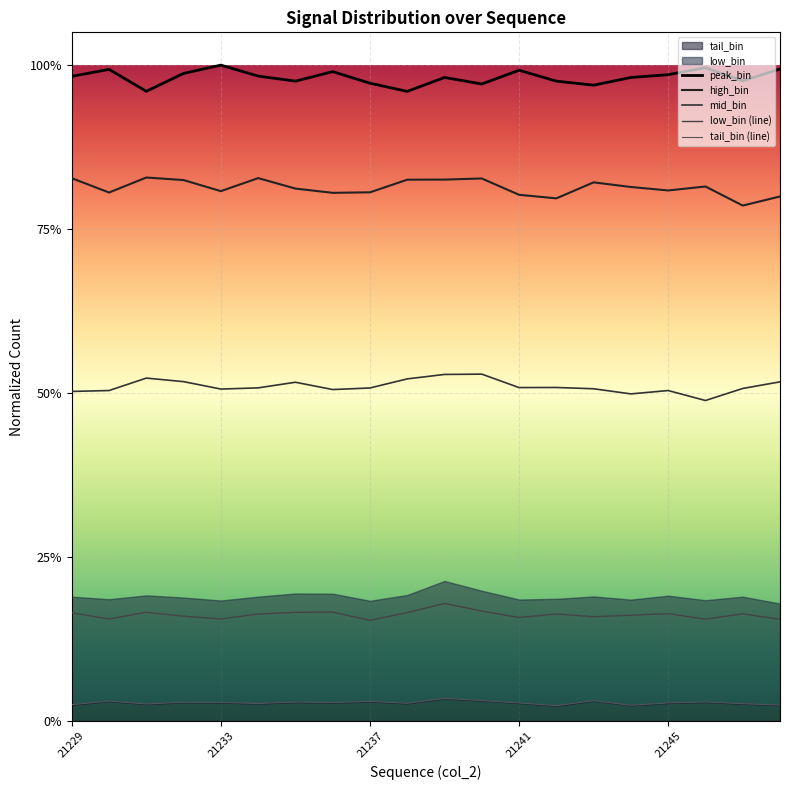

Rank the series at 5 from highest to lowest value.

peak_bin, high_bin, mid_bin, low_bin (line), tail_bin (line)